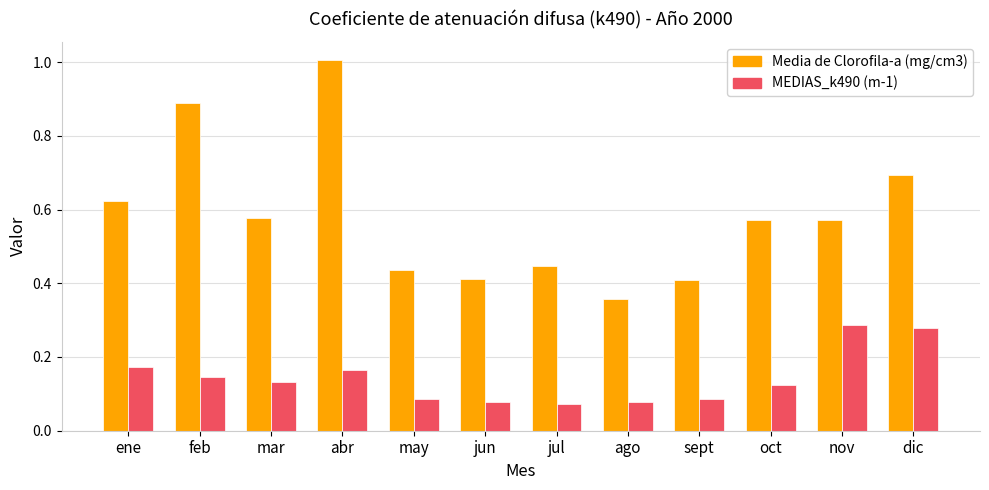

Is it true that Media de Clorofila-a (mg/cm3) equals 0.2 at may?

False